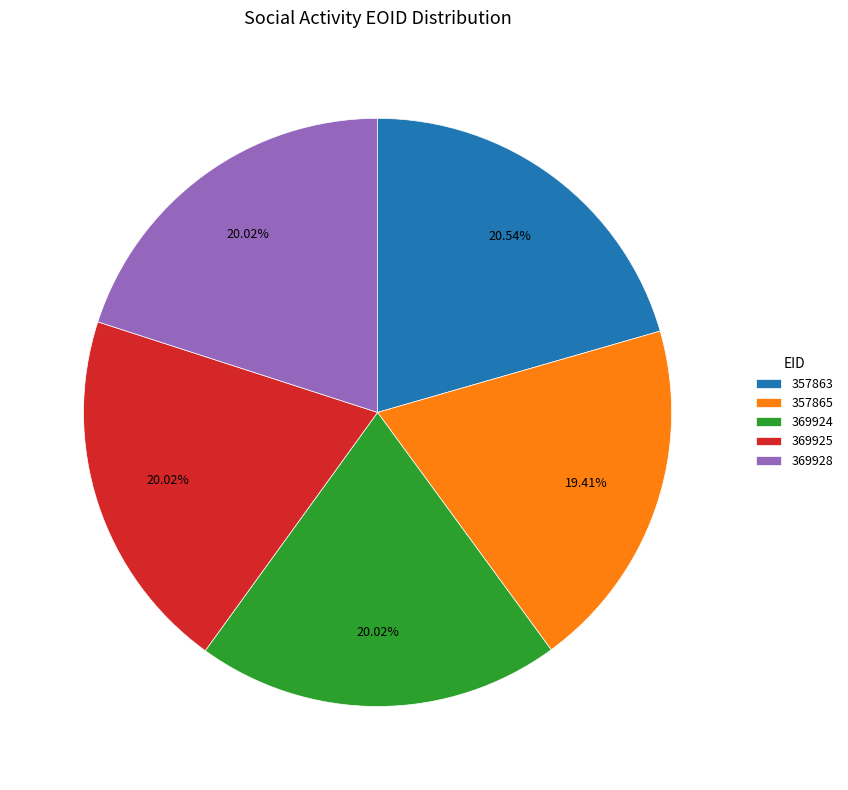

To the nearest percent, what percentage of the pie is 369924?

20%